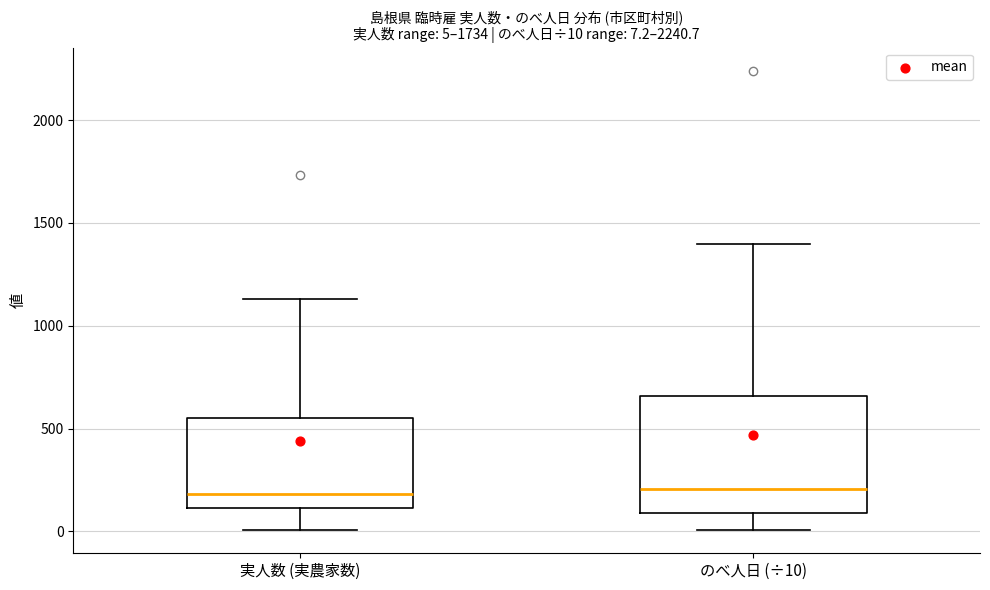

Which box is the tallest, from its lower edge to its upper edge?

のべ人日 (÷10)